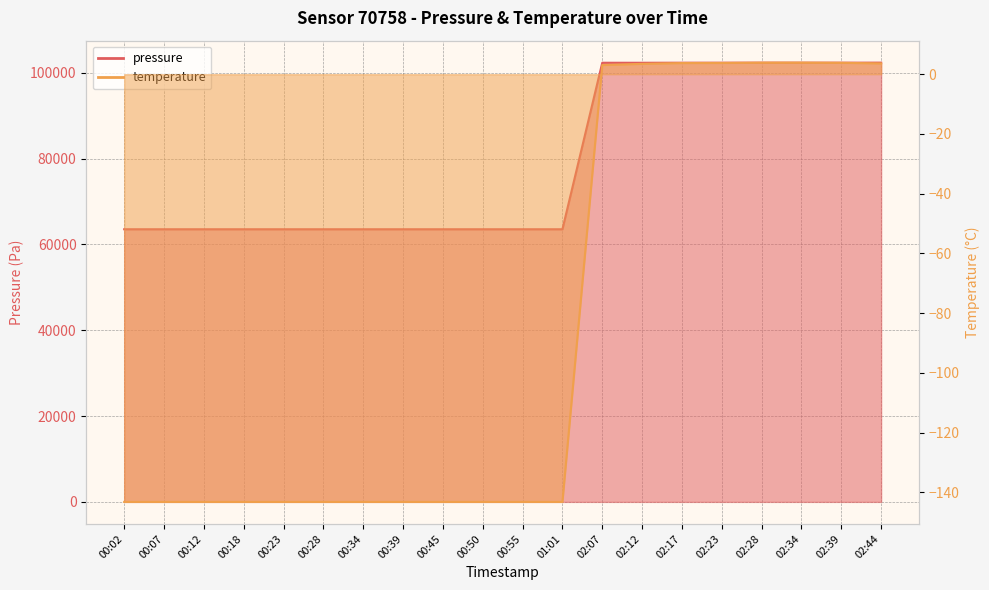

Where is temperature nearest to the value -69?

02:07